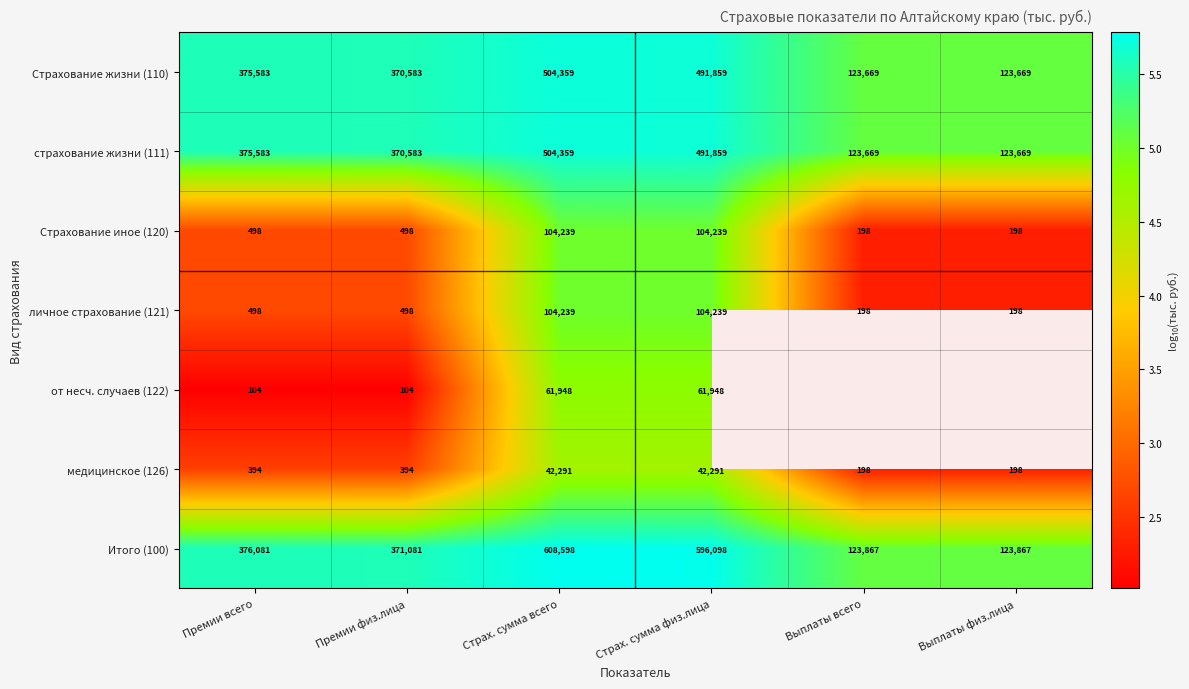

Which category has the highest value in the Страхование жизни (110) series?

Страх. сумма всего